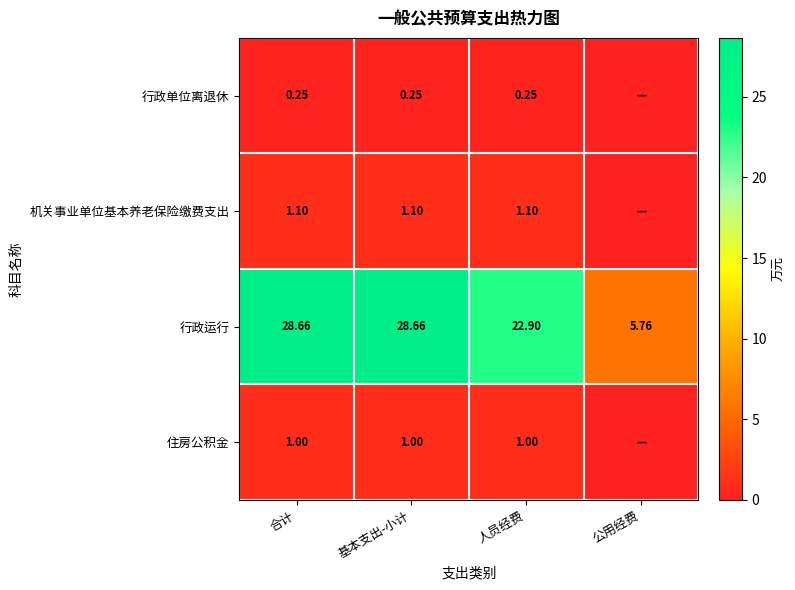

How many data points in 行政运行 are less than 28?

2